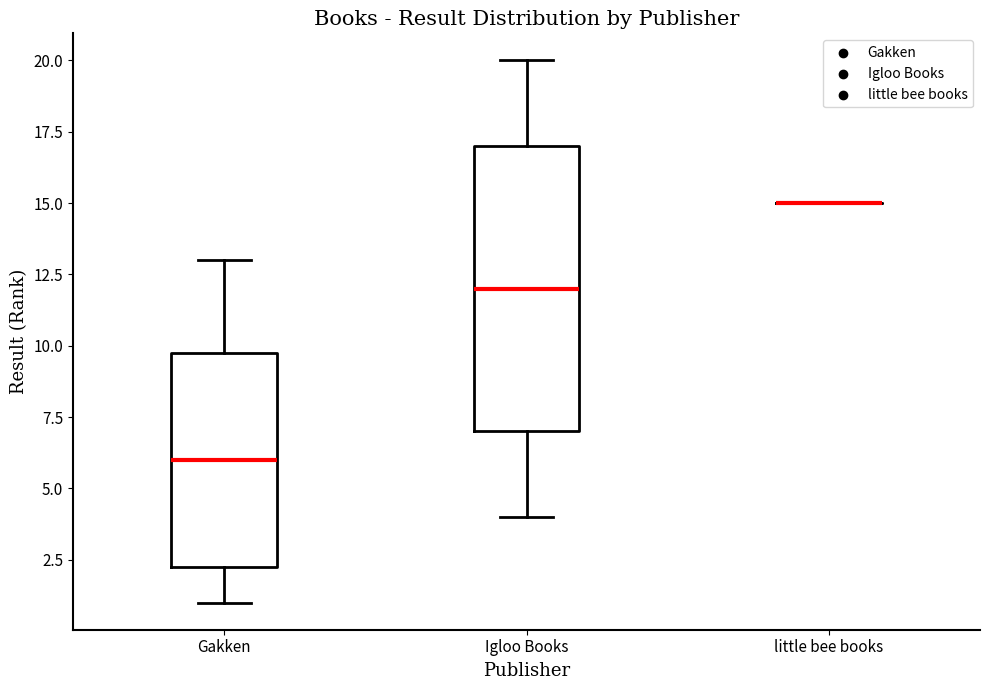

Reading left to right, read every box against the y-axis: the position of its median line, the range the box covers, and the ends of its whiskers. The values are not printed on the chart, so give them approximately, as read against the axis.

Gakken: median 6.0, box 2.5 to 10.0, whiskers 1.0 to 13.0
Igloo Books: median 12.0, box 7.0 to 17.0, whiskers 4.0 to 20.0
little bee books: box collapsed to a line at 15.0, whiskers 15.0 to 15.0